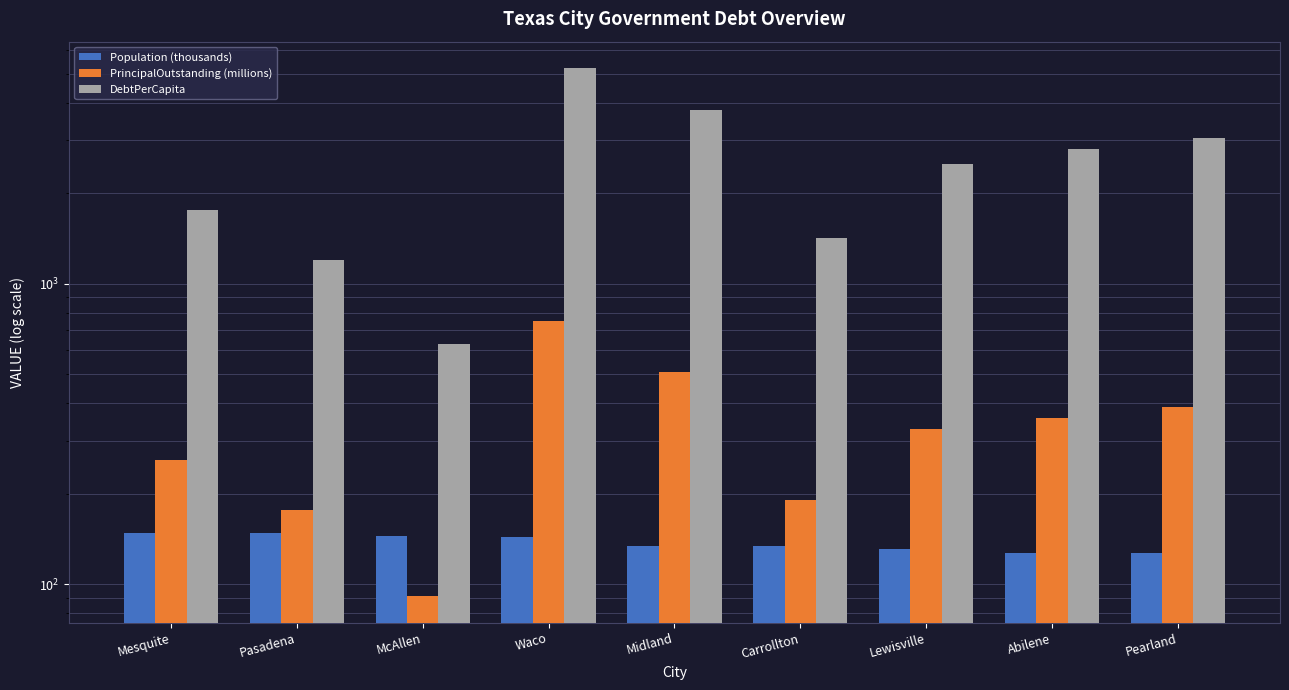

Between Pasadena and McAllen, which series saw the biggest shift?

DebtPerCapita